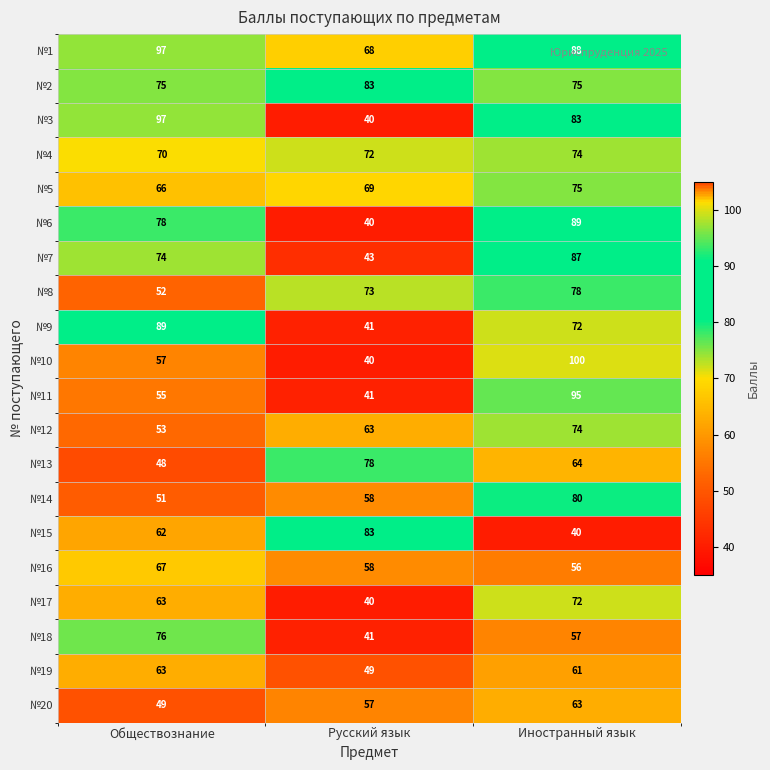

Which series has the largest range (max minus min)?

№10